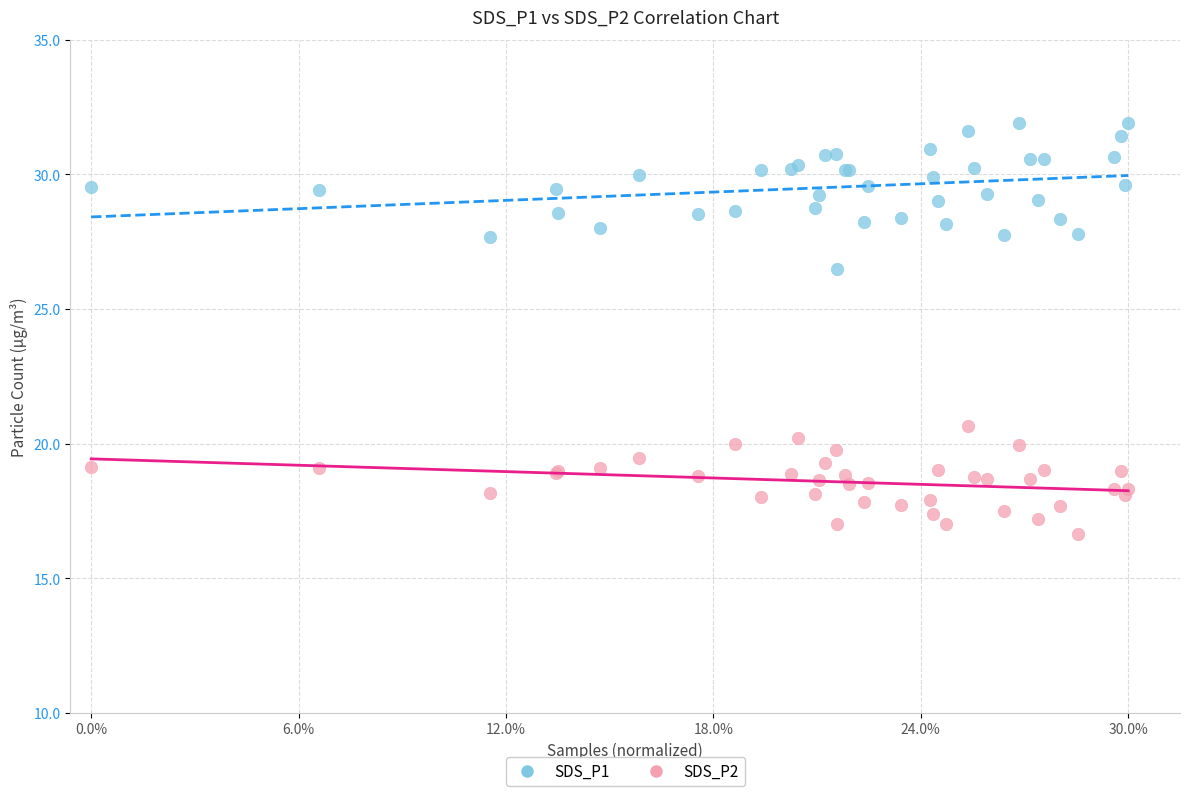

Which series has the largest Y range (max minus min)?

SDS_P1